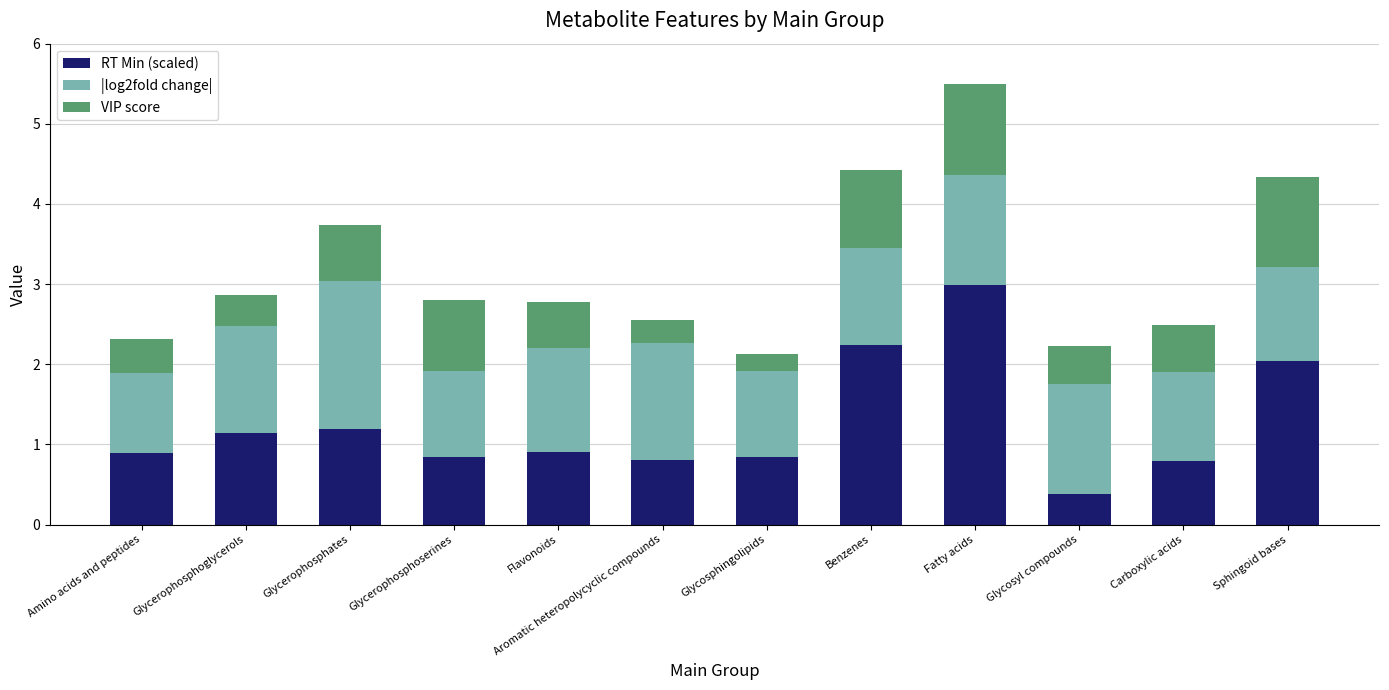

Read the RT Min (scaled) value at Glycosphingolipids.

0.8